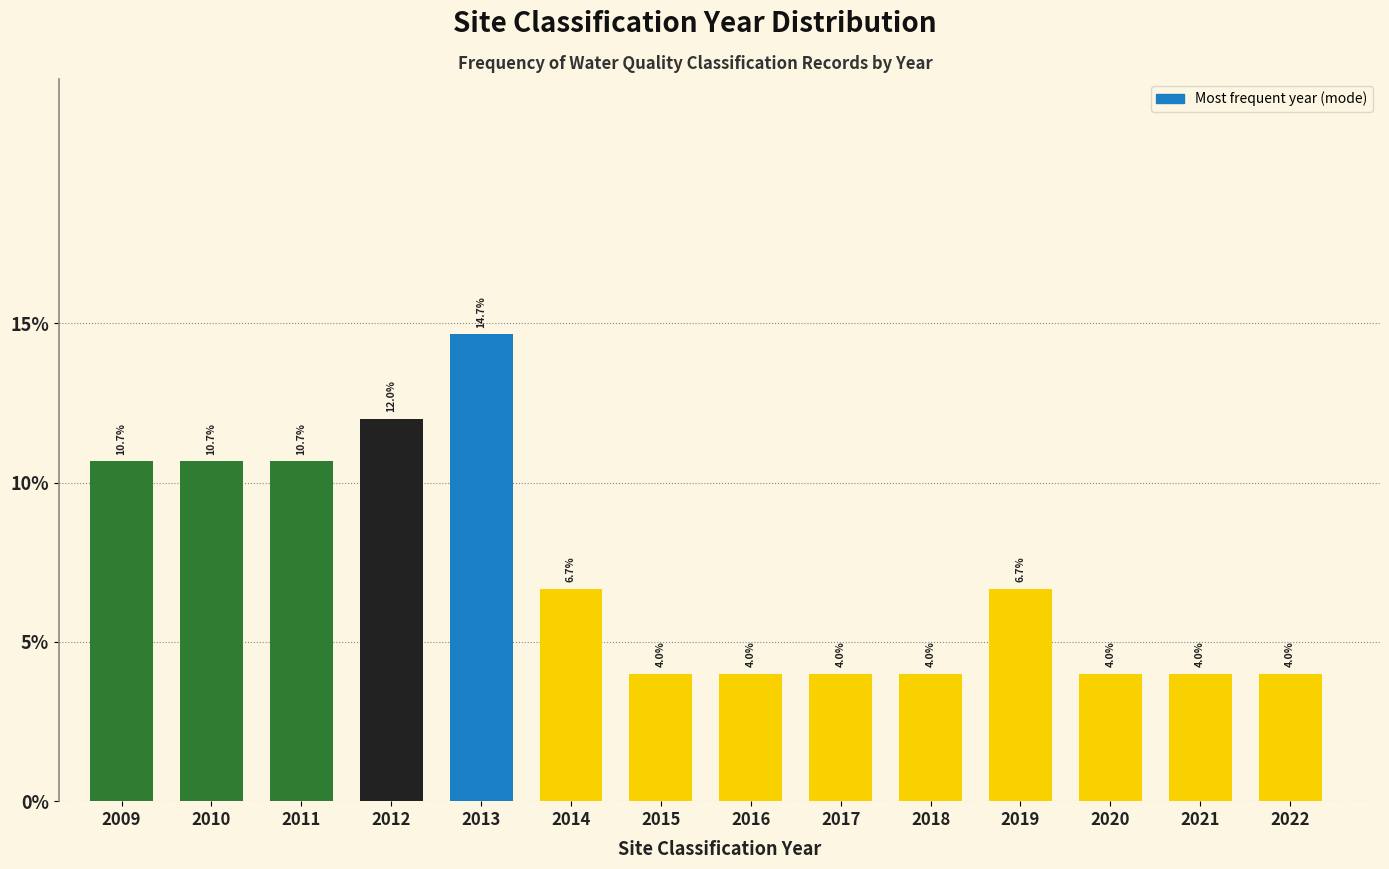

Reading left to right, extract all data points from this chart.

10.7	10.7	10.7	12.0	14.7	6.7	4.0	4.0	4.0	4.0	6.7	4.0	4.0	4.0